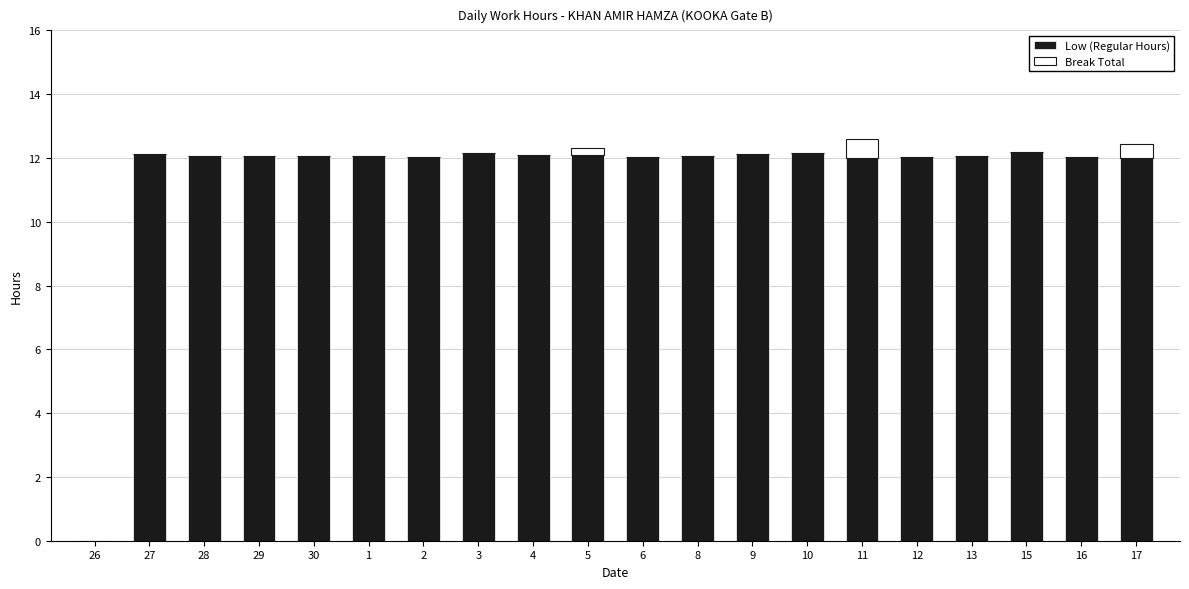

What is the total value across all series at 16?

12.0